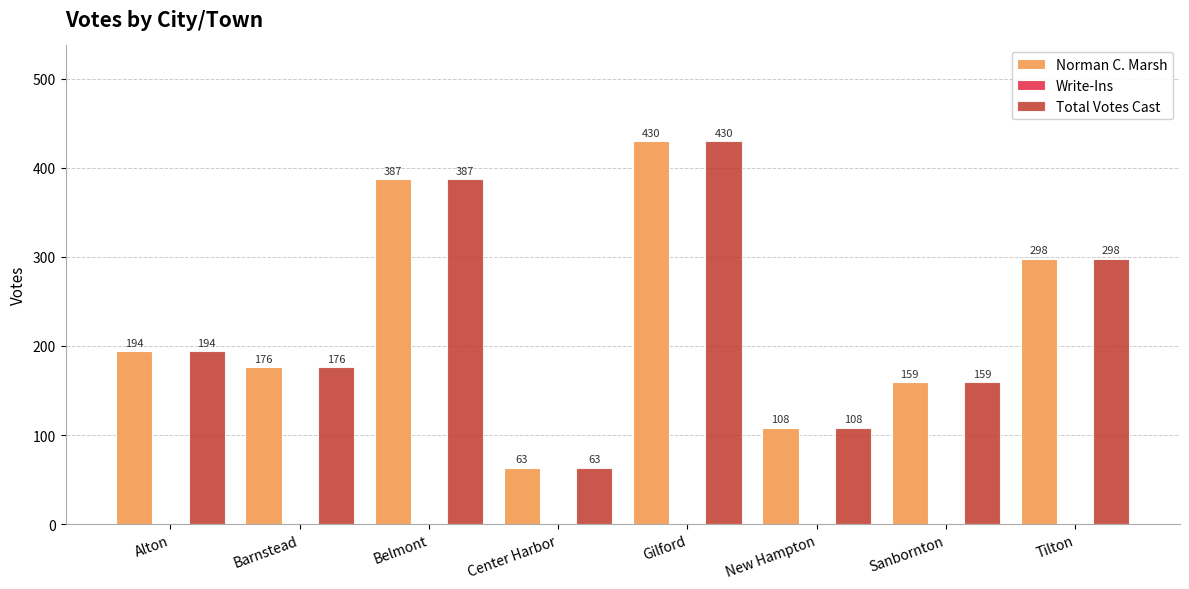

Rank the categories by Total Votes Cast value from highest to lowest.

Gilford, Belmont, Tilton, Alton, Barnstead, Sanbornton, New Hampton, Center Harbor